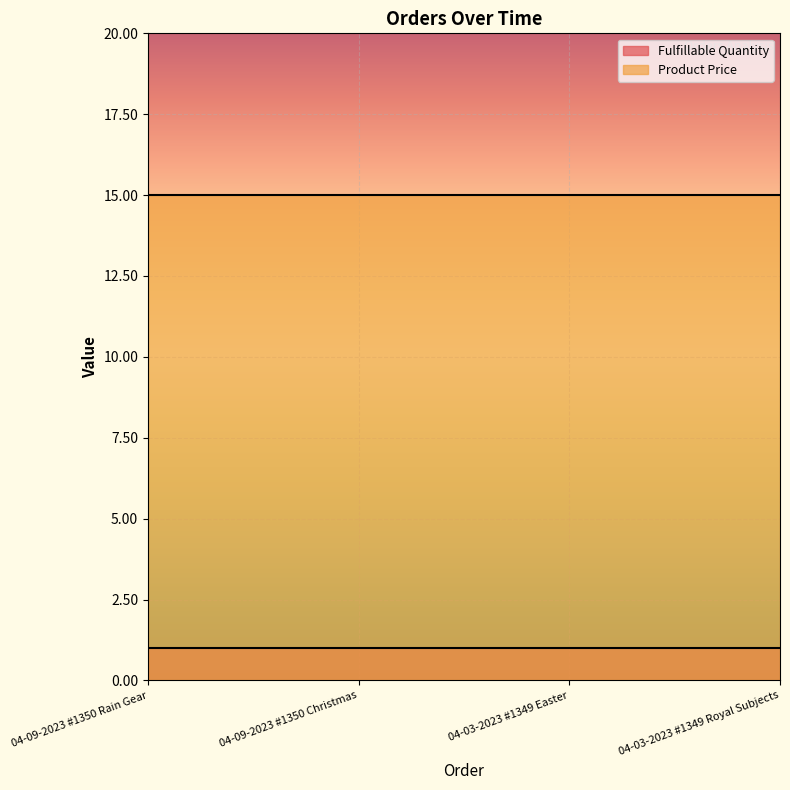

How many lines are shown in the chart?

2